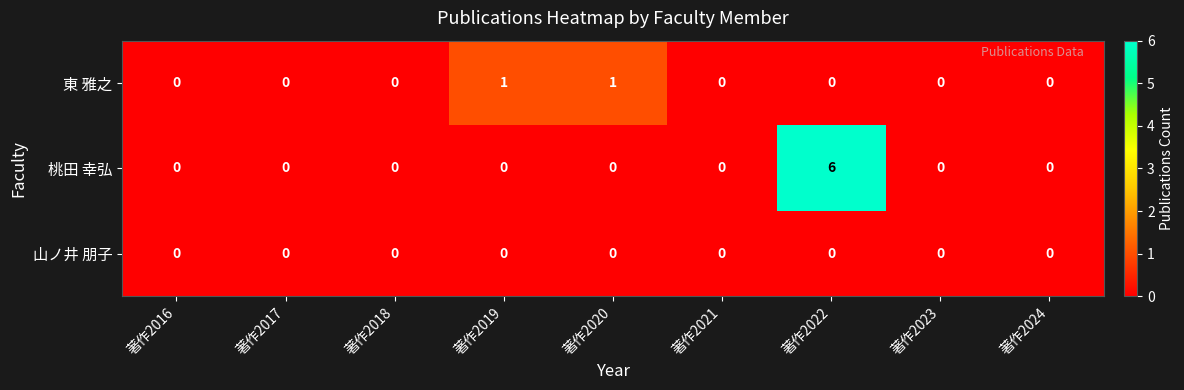

Which series has the largest total across all categories?

桃田 幸弘